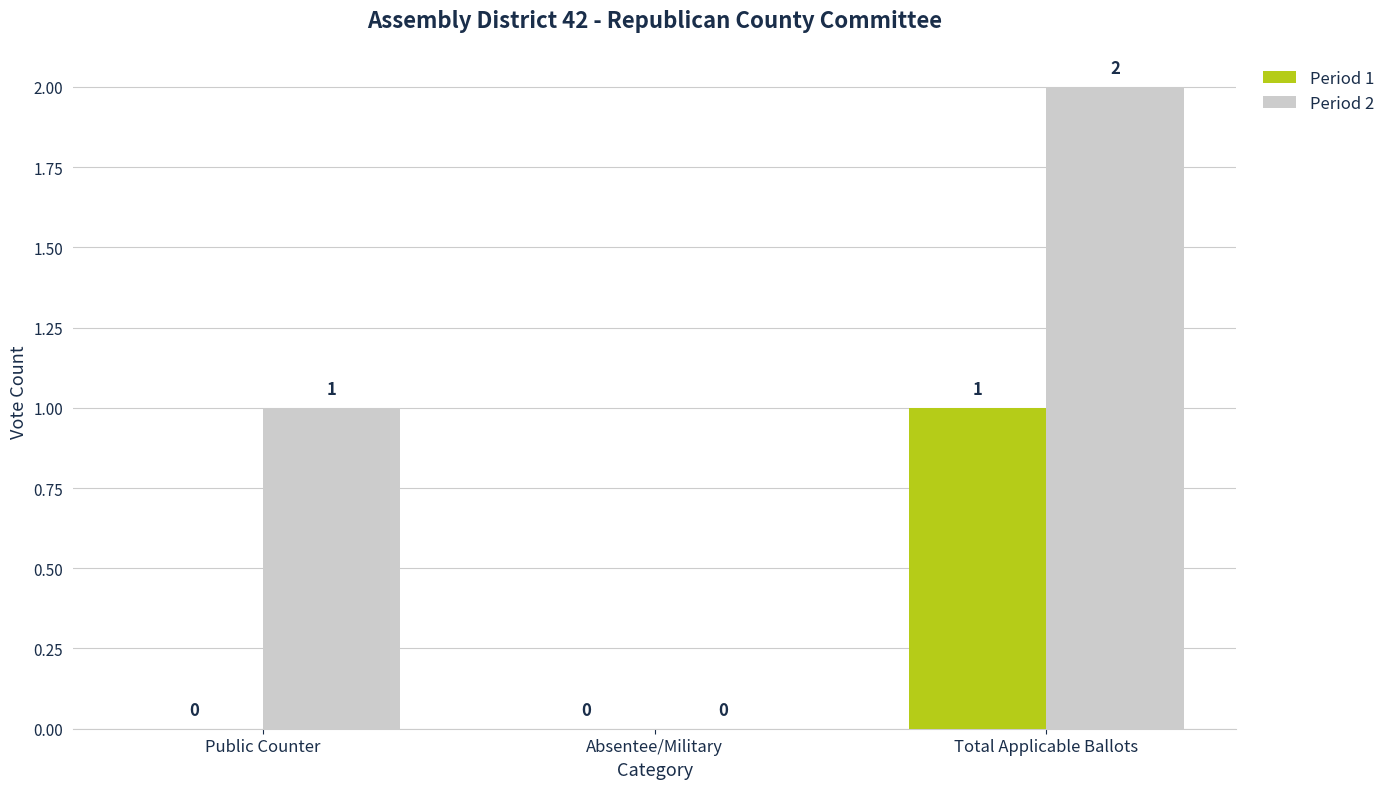

The Period 1 series shows 0 at Absentee/Military. True or false?

True